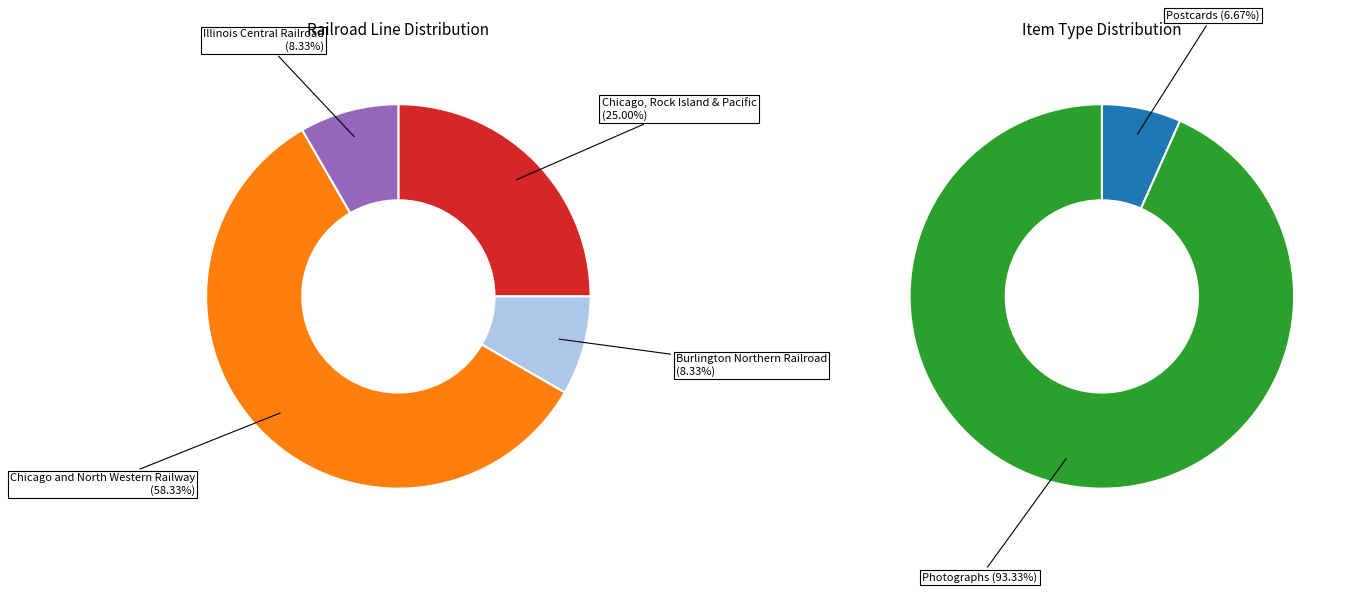

Between Chicago, Rock Island & Pacific and Illinois Central Railroad, which is larger?

Chicago, Rock Island & Pacific